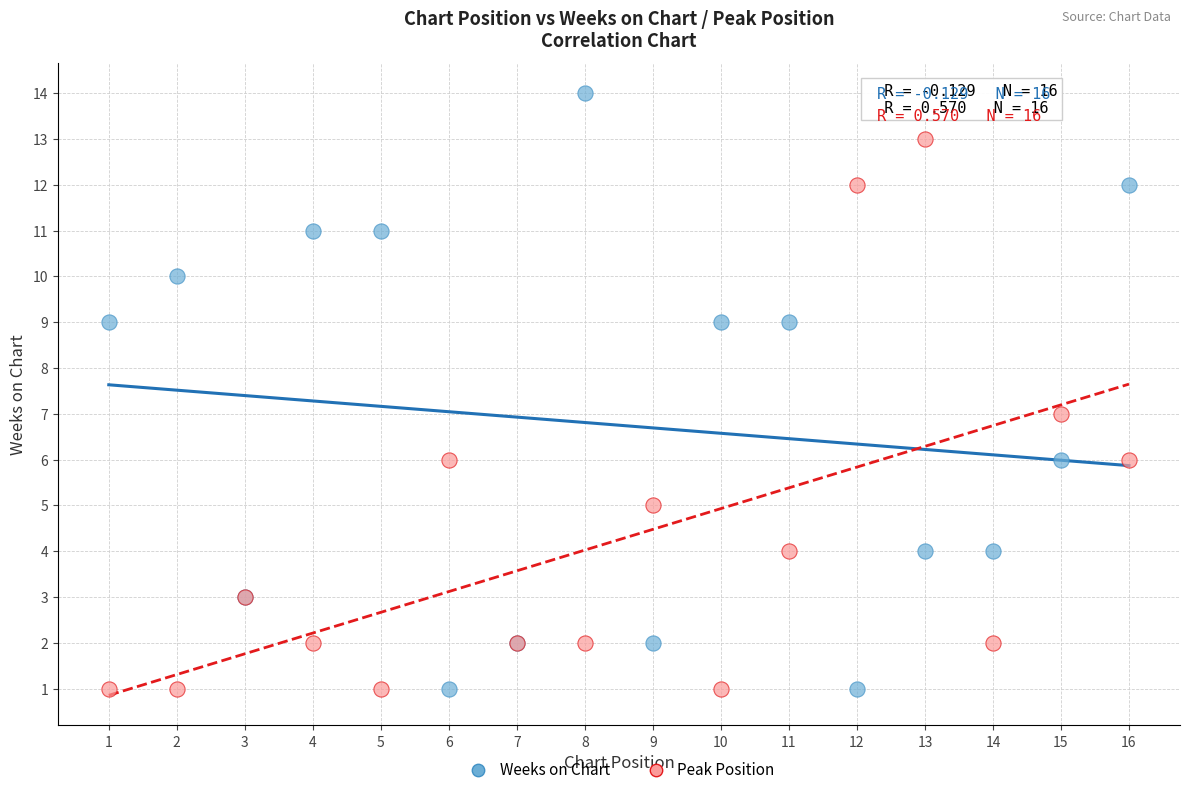

What are all the series names shown in the legend?

Weeks on Chart, Peak Position